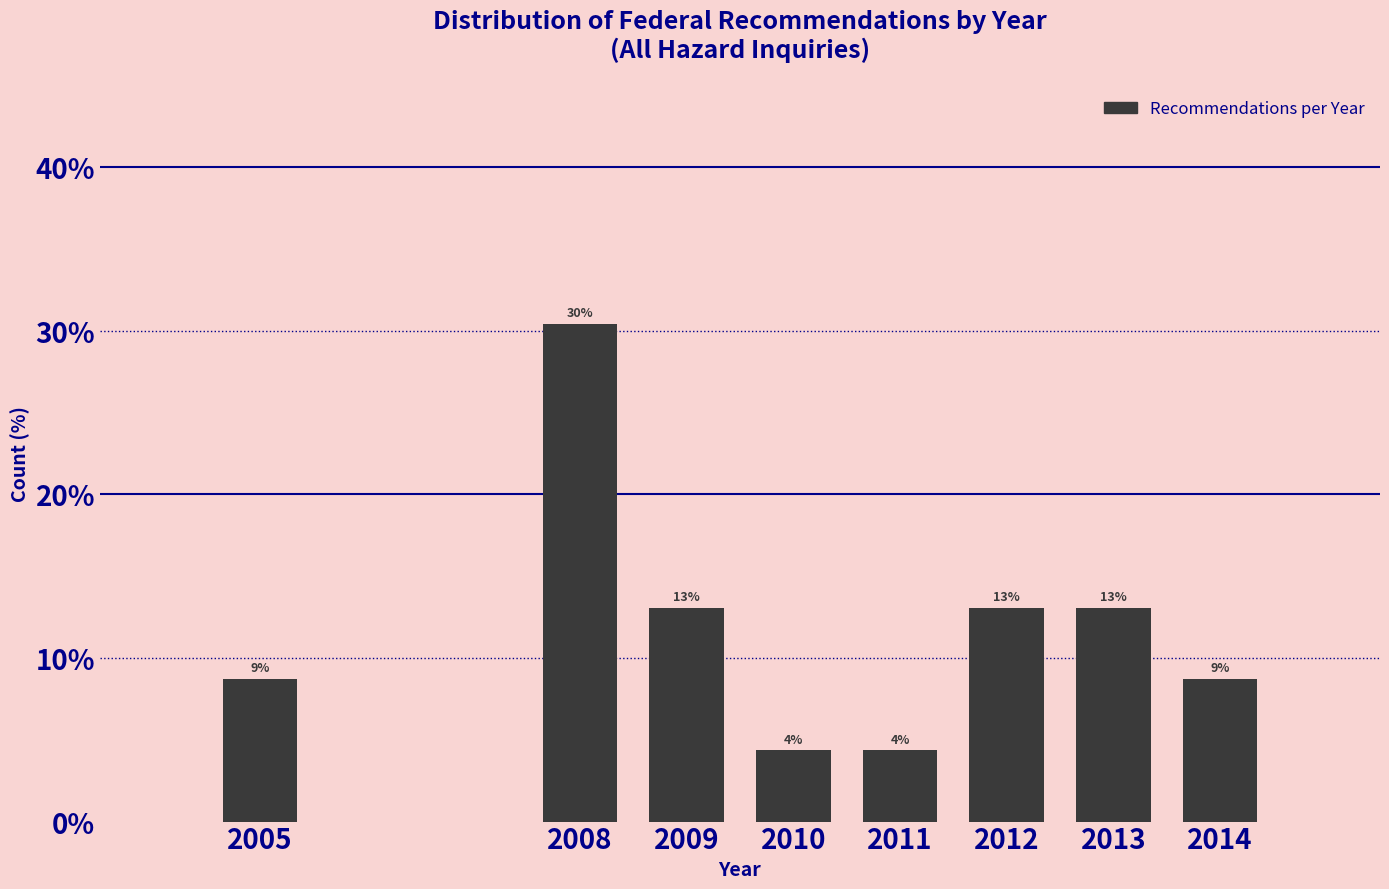

Does the chart contain any negative values?

No